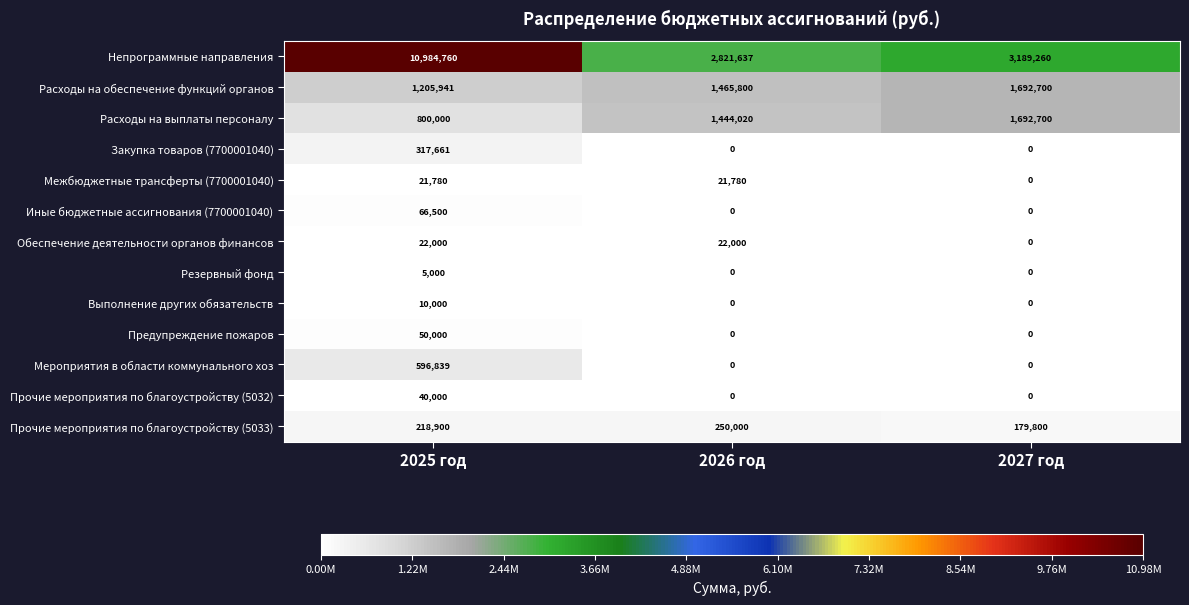

At which label does Иные бюджетные ассигнования (7700001040) reach its peak?

2025 год